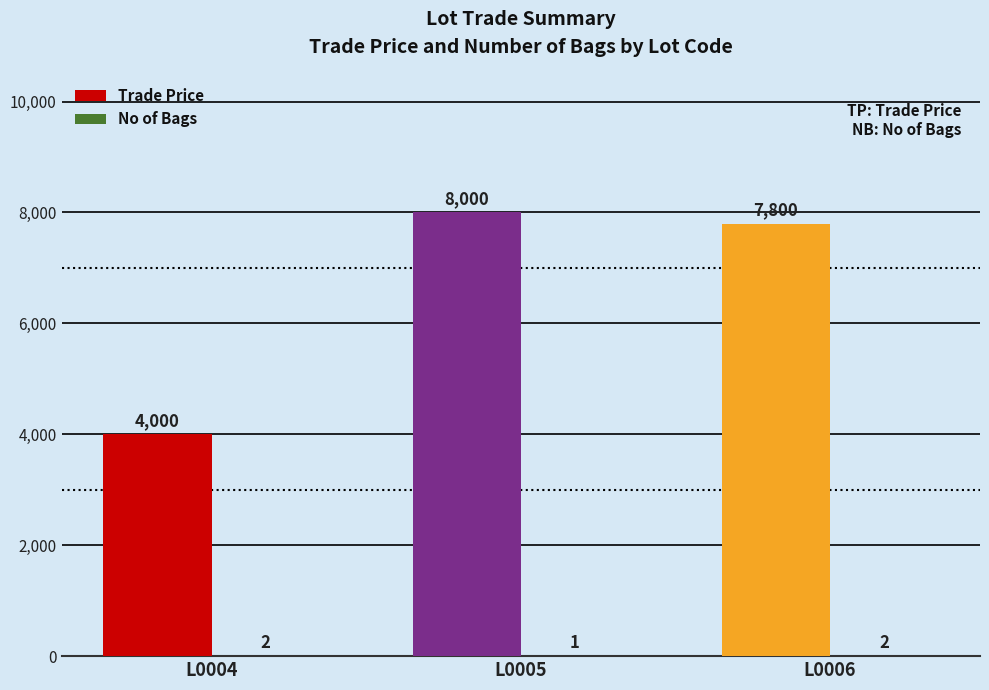

Which label corresponds to the largest value in the chart?

L0005